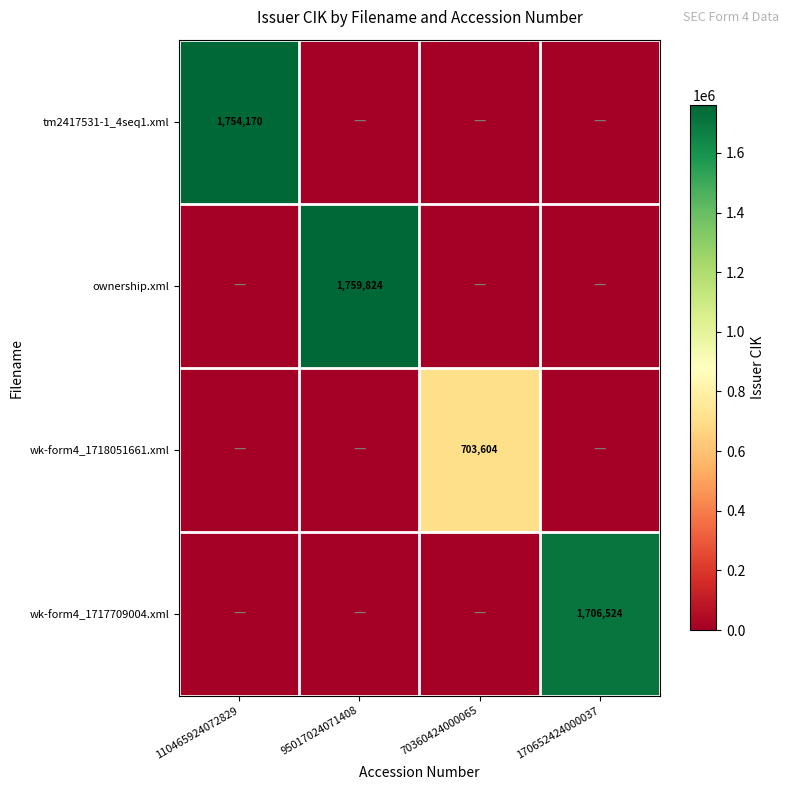

Is it true that wk-form4_1717709004.xml equals 1706524 at 170652424000037?

True